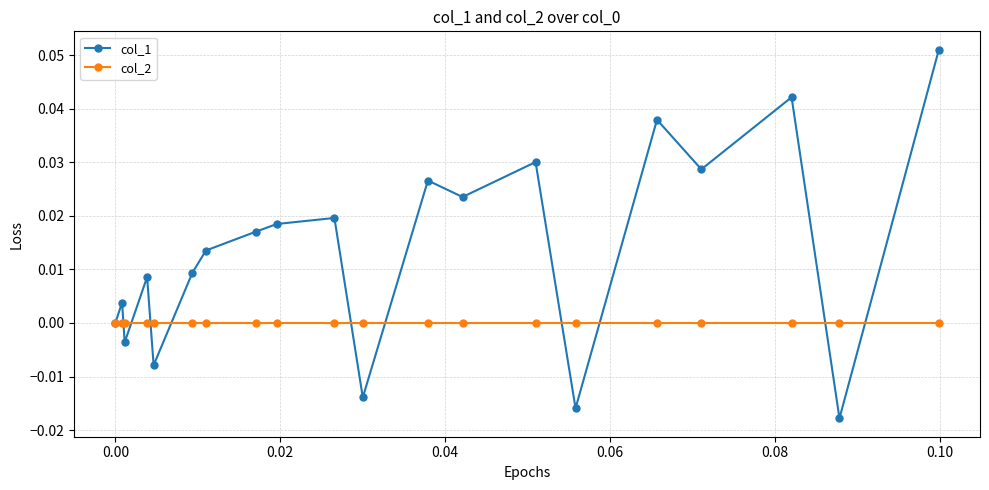

What are all the series names shown in the legend?

col_1, col_2